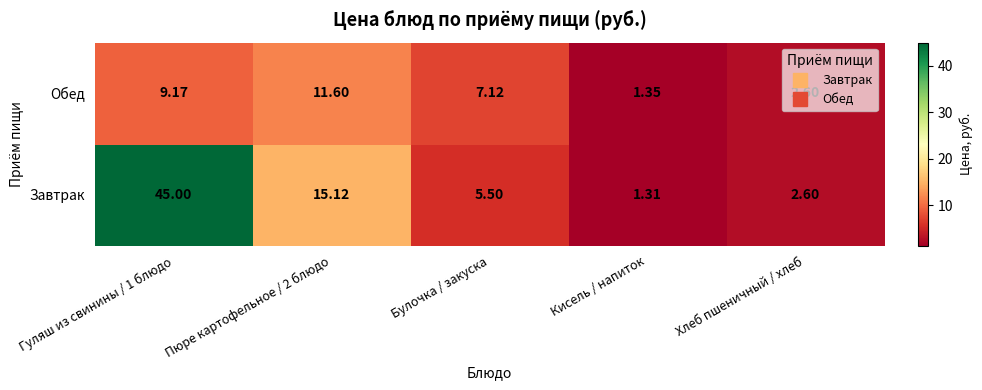

Where is Обед nearest to the value 6?

Булочка / закуска